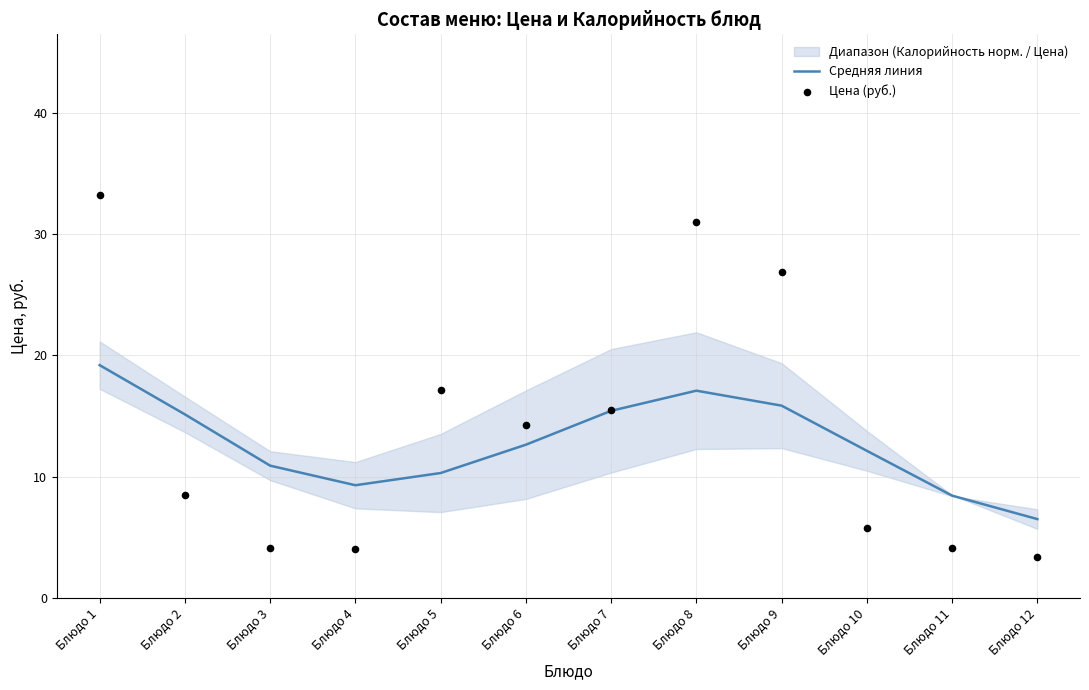

Which series has the widest spread of Y values?

Цена (руб.)